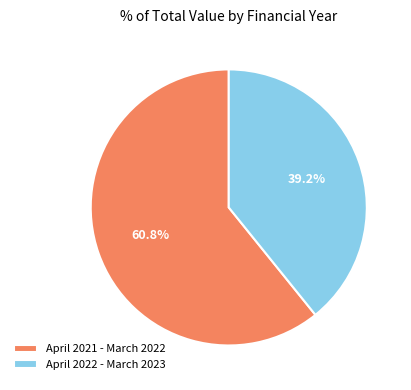

How many slices are in this pie chart?

2